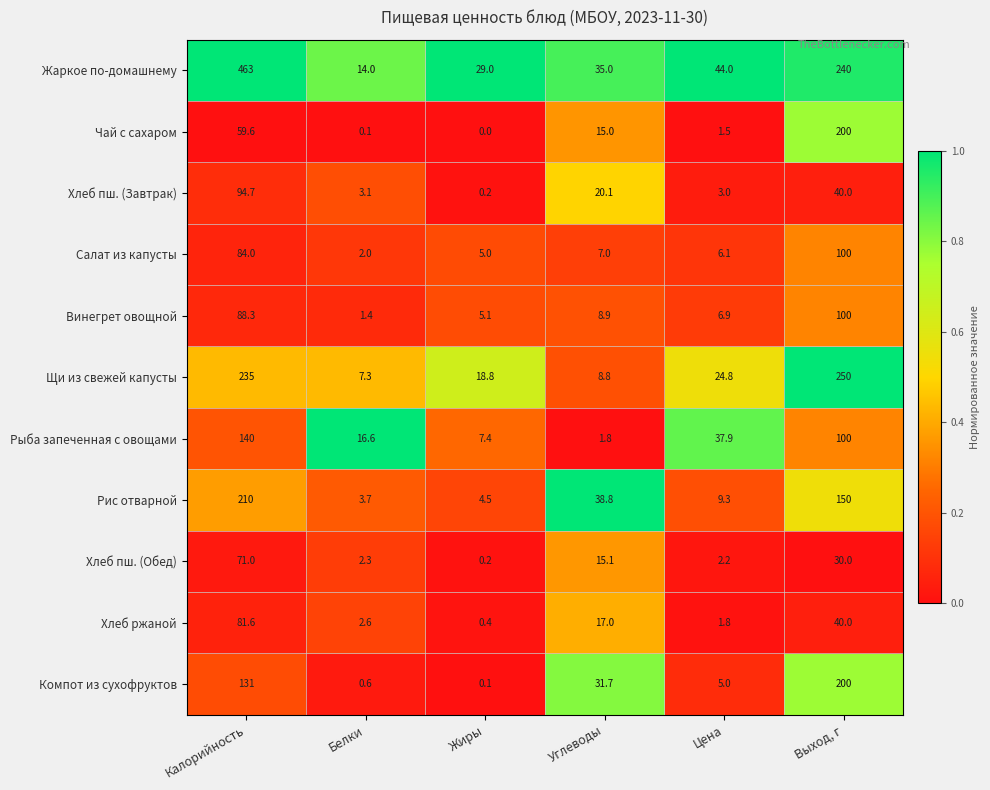

What is the difference between the maximum and minimum values in the Салат из капусты series?

98.0